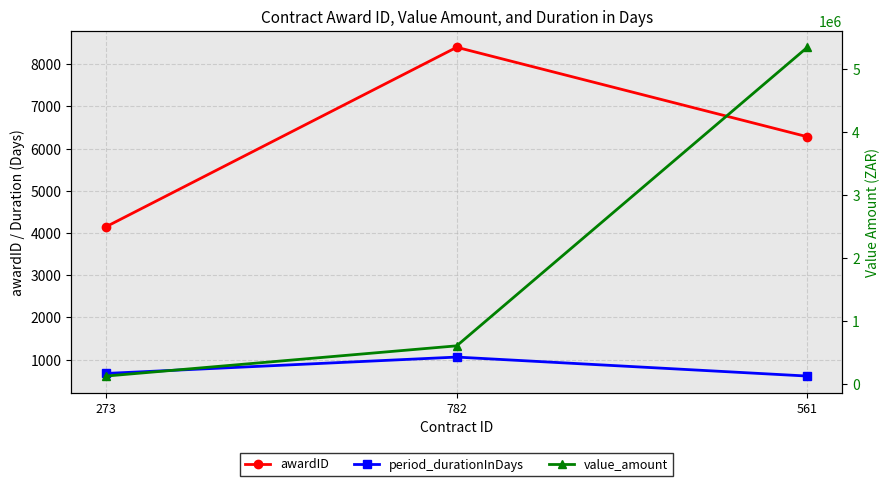

What is the average value of the period_durationInDays series?

779